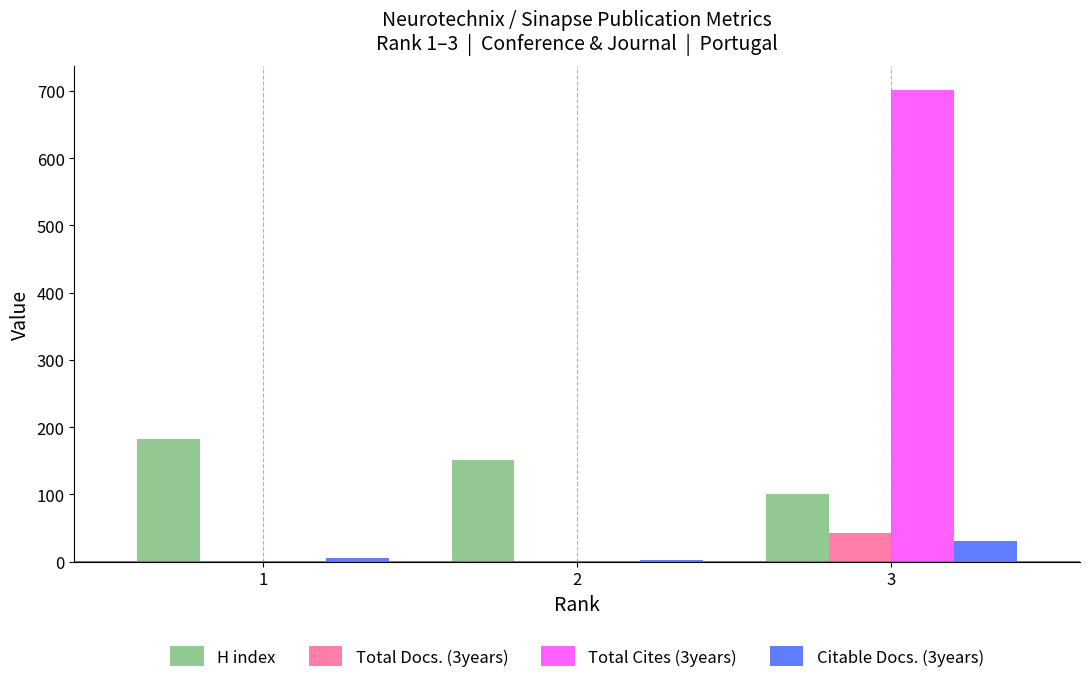

The value of H index at 1 is 182. True or false?

True